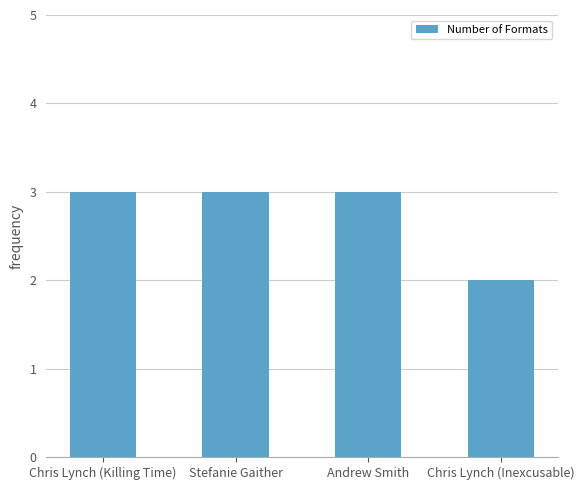

What is the sum of the values at Chris Lynch (Inexcusable) and Stefanie Gaither?

5